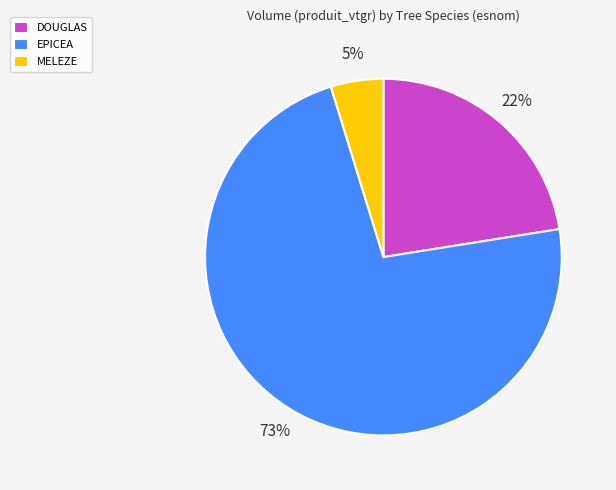

What is the largest slice in the pie chart?

EPICEA